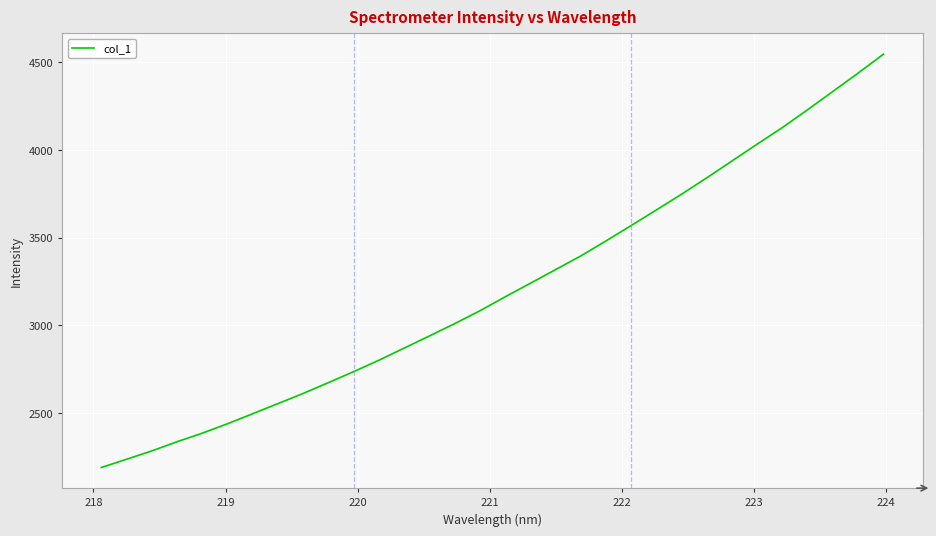

What is the smallest value displayed?

2188.4